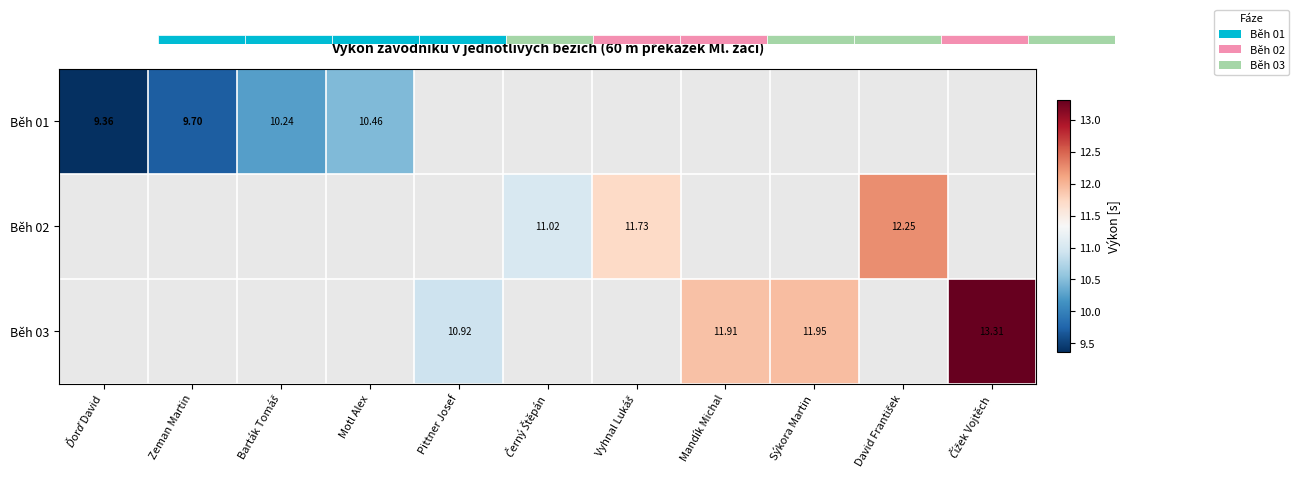

Which category has the lowest value across all series?

Ďorď David